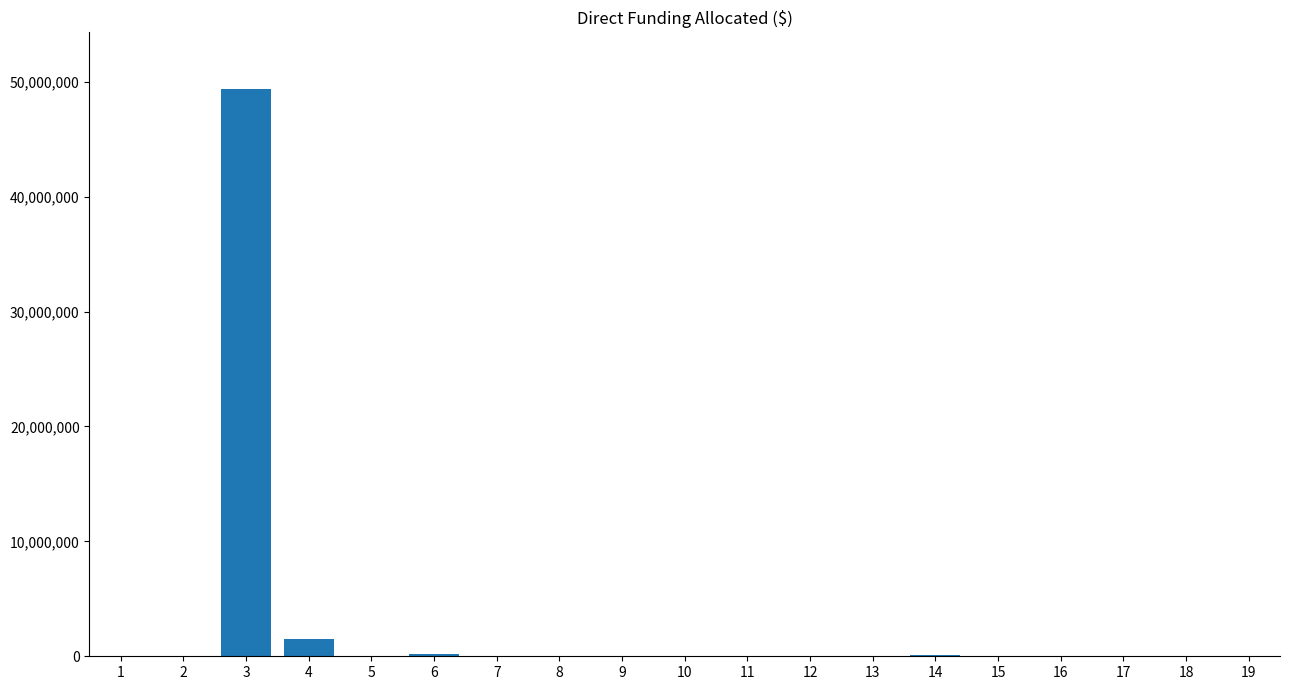

What is the greatest value displayed?

49370025